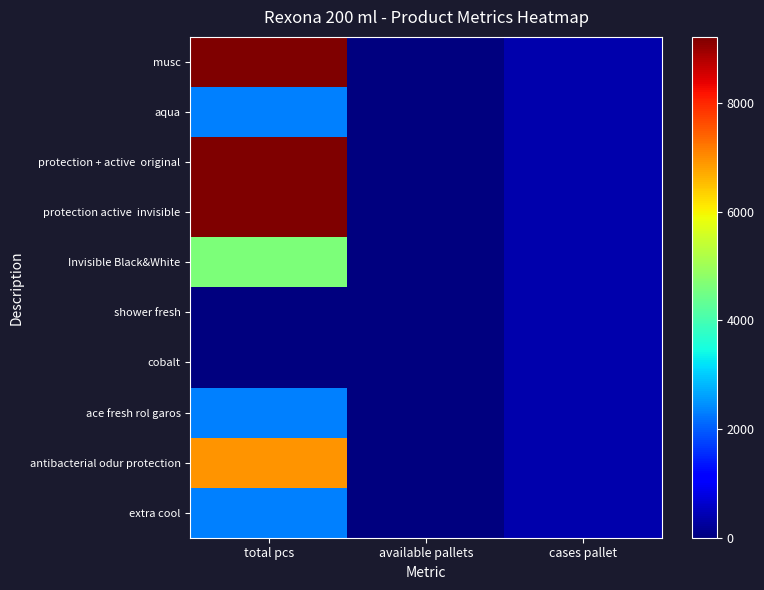

What is the total value across all series at available pallets?

20